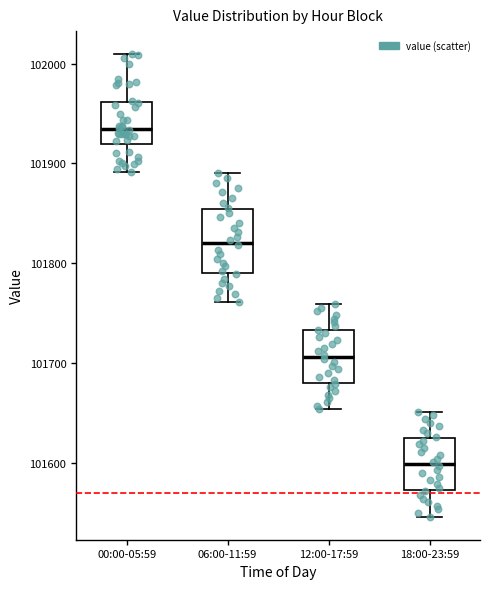

Reading left to right, transcribe this box plot: for each box, give where its median line is, the range the box spans, and where its two whiskers end, as read against the y-axis. The values are not printed on the chart, so give them approximately, as read against the axis.

00:00-05:59: median 101930, box 101920 to 101960, whiskers 101890 to 102010
06:00-11:59: median 101820, box 101790 to 101850, whiskers 101760 to 101890
12:00-17:59: median 101710, box 101680 to 101730, whiskers 101650 to 101760
18:00-23:59: median 101600, box 101570 to 101620, whiskers 101550 to 101650